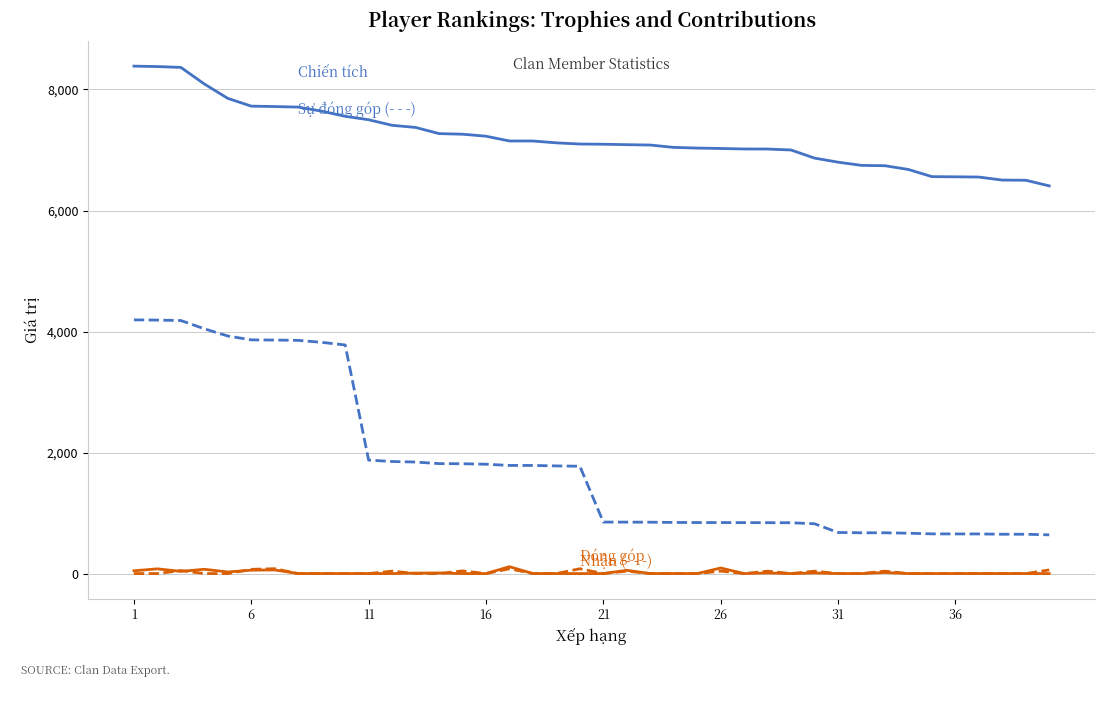

What is the greatest value displayed?

8386